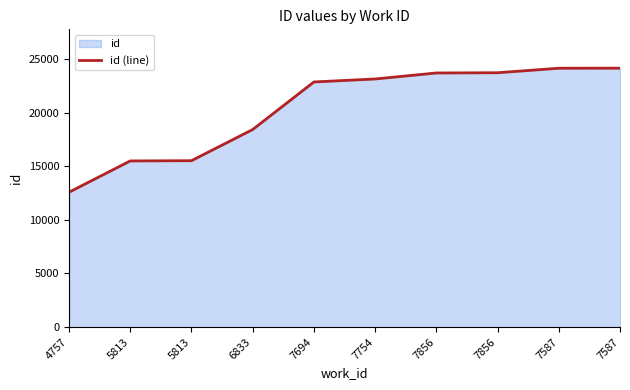

Which has a higher value, 5813 or 7587?

7587